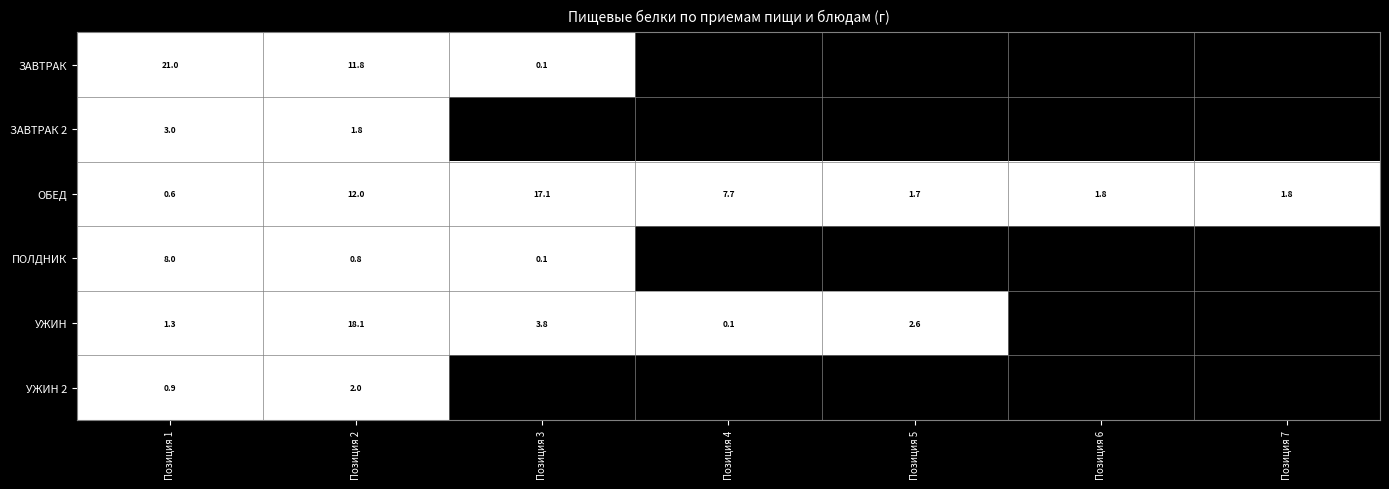

At Позиция 1, list the series in order from smallest to largest.

ОБЕД, УЖИН 2, УЖИН, ЗАВТРАК 2, ПОЛДНИК, ЗАВТРАК